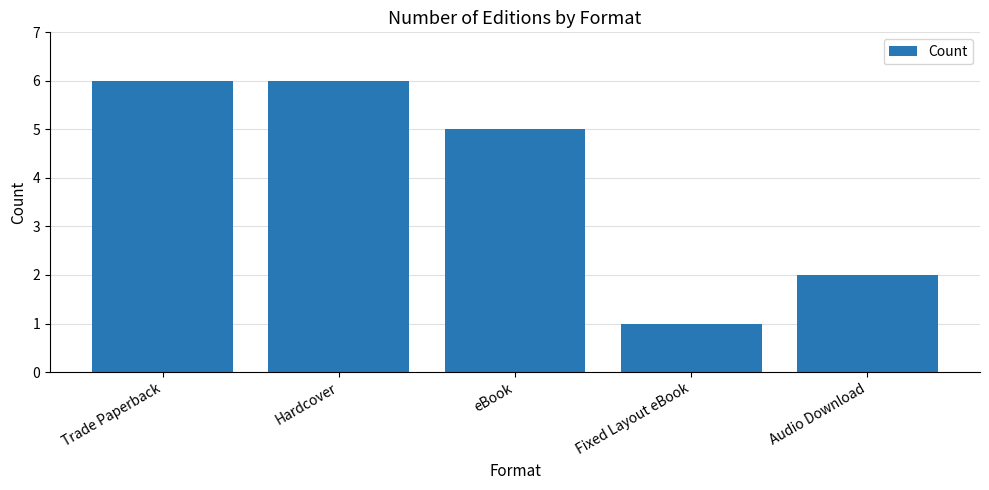

What is the difference between the values at Audio Download and Trade Paperback?

4